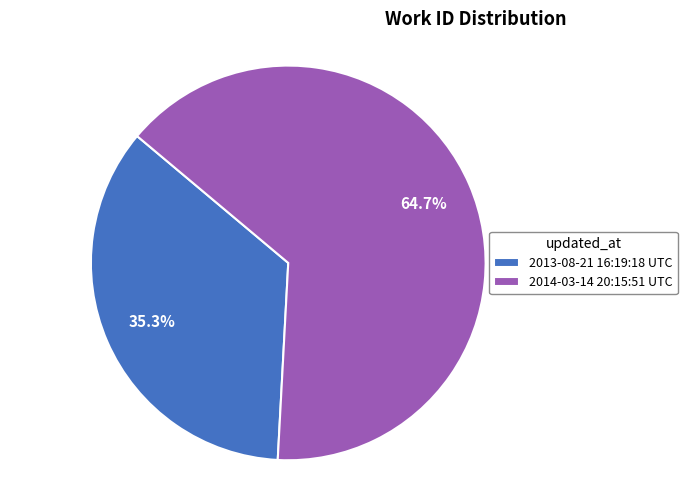

To the nearest percent, what portion does 2013-08-21 16:19:18 UTC represent?

35%